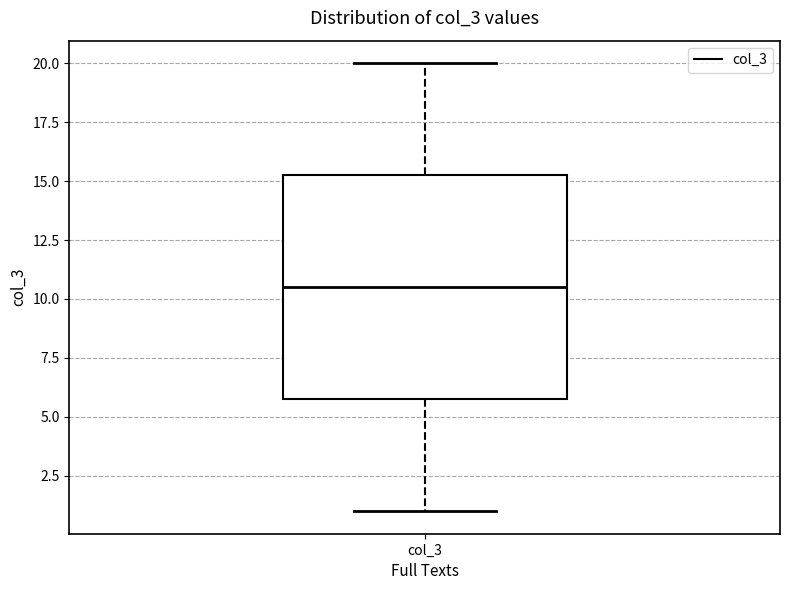

Where does the upper whisker of the box for col_3 end on the y-axis? The values are not printed on the chart, so give them approximately, as read against the axis.

20.0